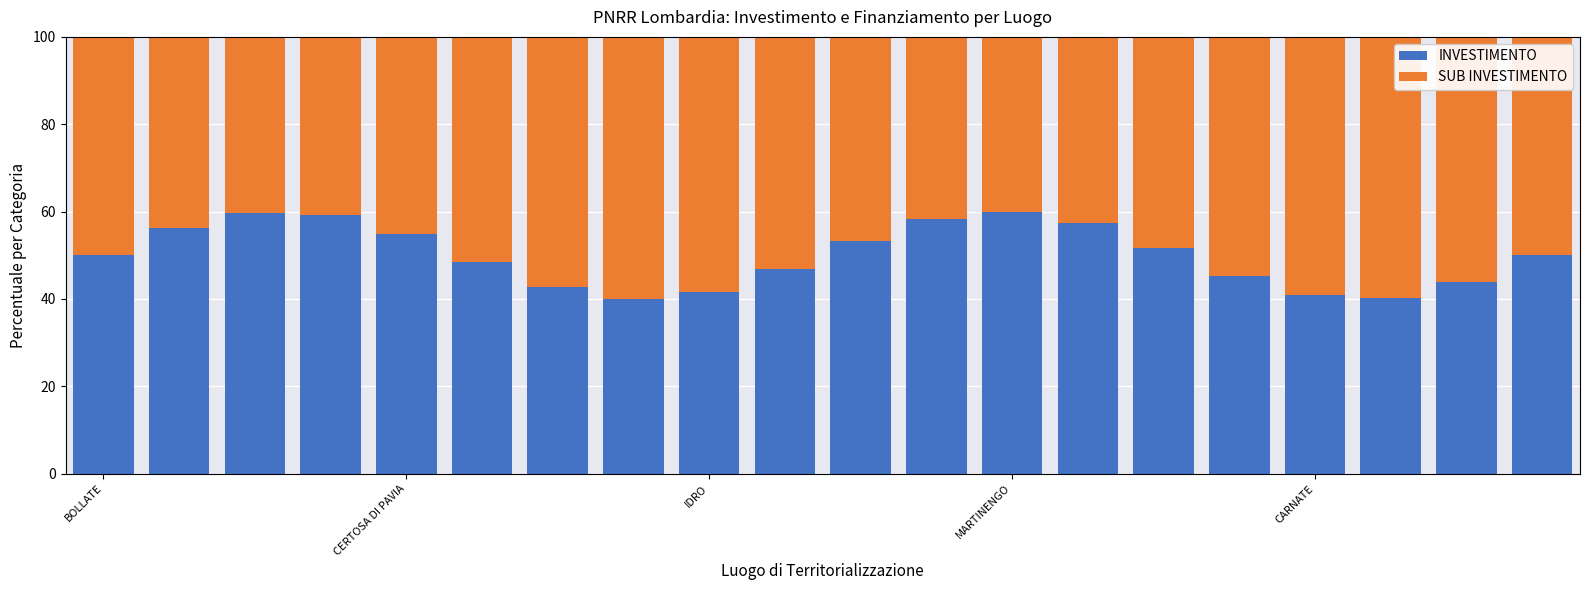

What is the maximum value for INVESTIMENTO?

60.0